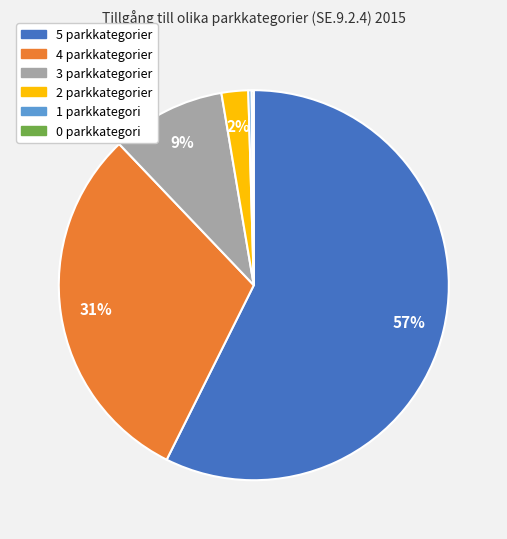

To the nearest percent, what percentage of the pie is 4 parkkategorier?

31%